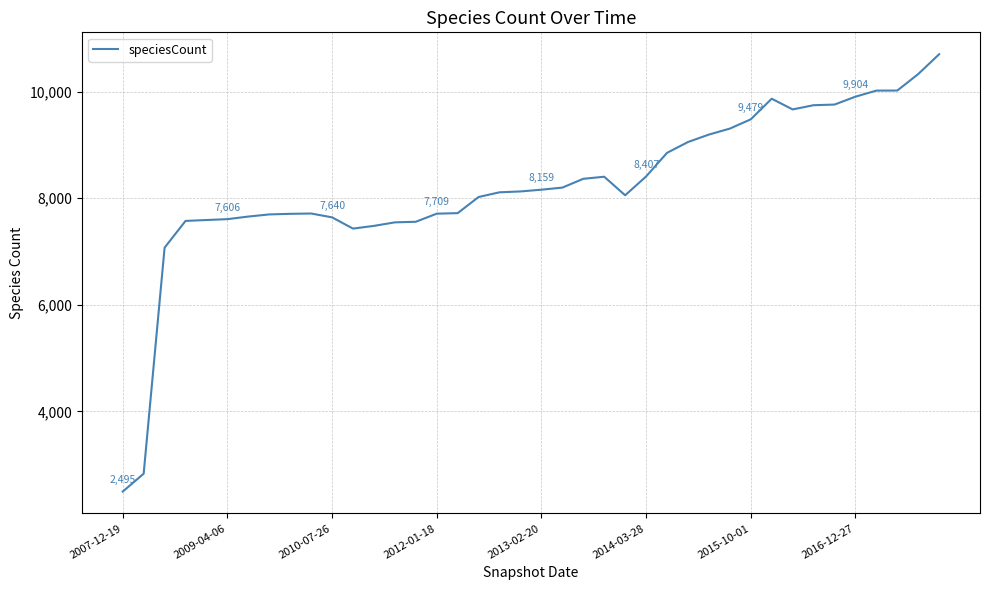

What is the difference between the maximum and minimum values?

8206